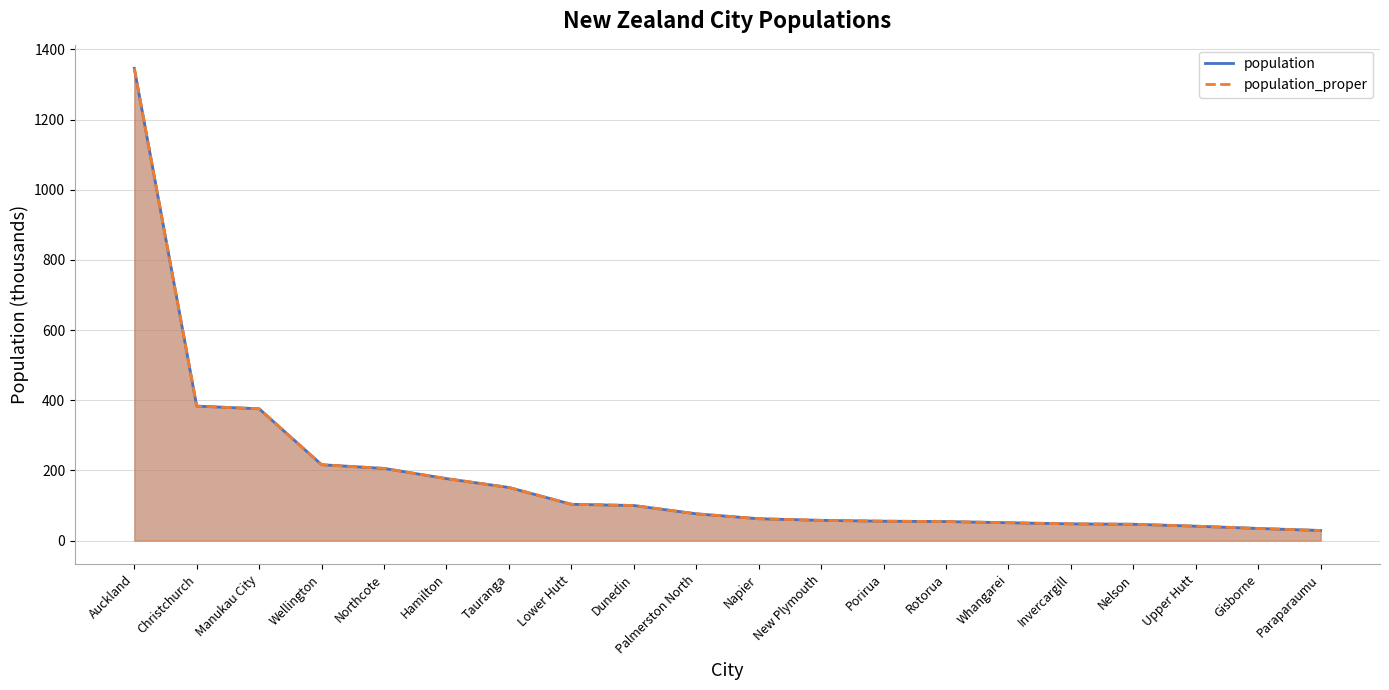

Reading left to right, transcribe all the data shown in this chart.

population: 1346.1	383.2	375.6	216.2	205.6	176.5	151.3	103.4	99.9	76.2	62.2	57.6	55.2	54.2	50.8	47.6	46.4	41.0	34.5	28.7
population_proper: 1346.1	383.2	375.6	216.2	205.6	176.5	151.3	103.4	99.9	76.2	62.2	57.6	55.2	54.2	50.8	47.6	46.4	41.0	34.5	28.7